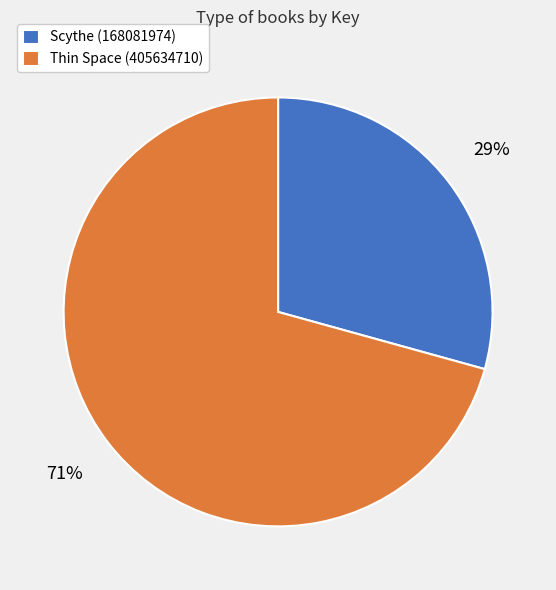

What is the ratio of the value at Scythe (168081974) to the value at Thin Space (405634710)?

0.4